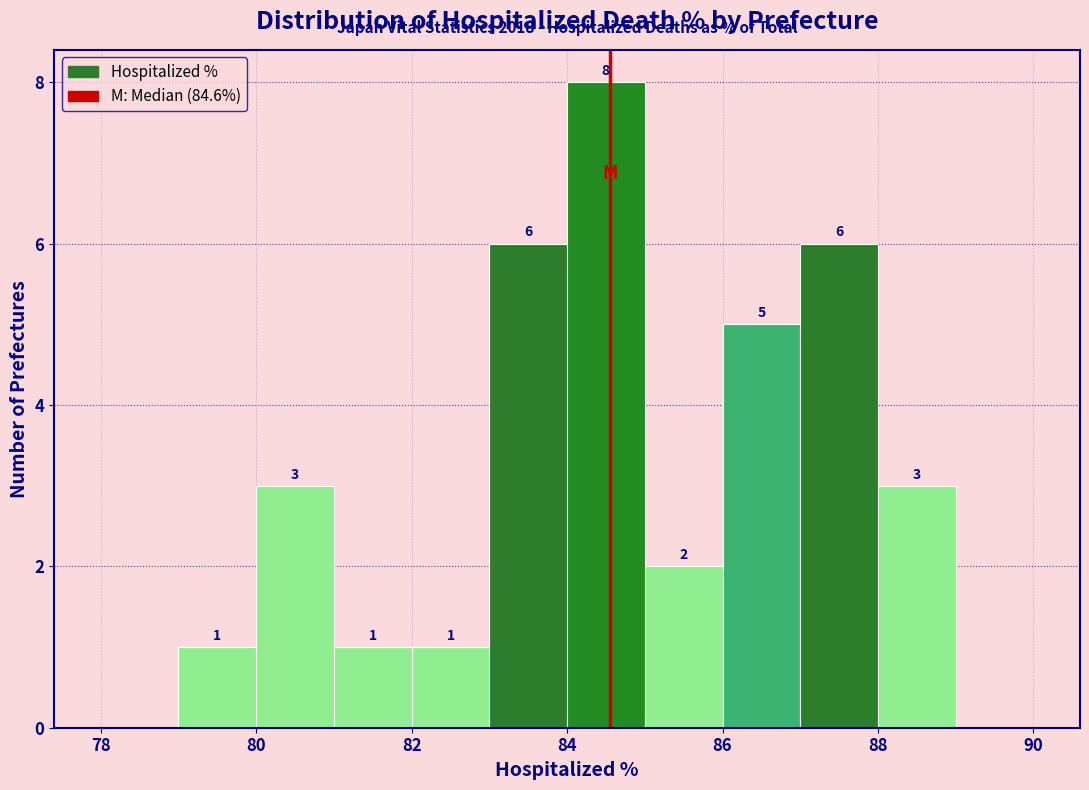

Over which range of the x-axis is the bar tallest?

84 to 85